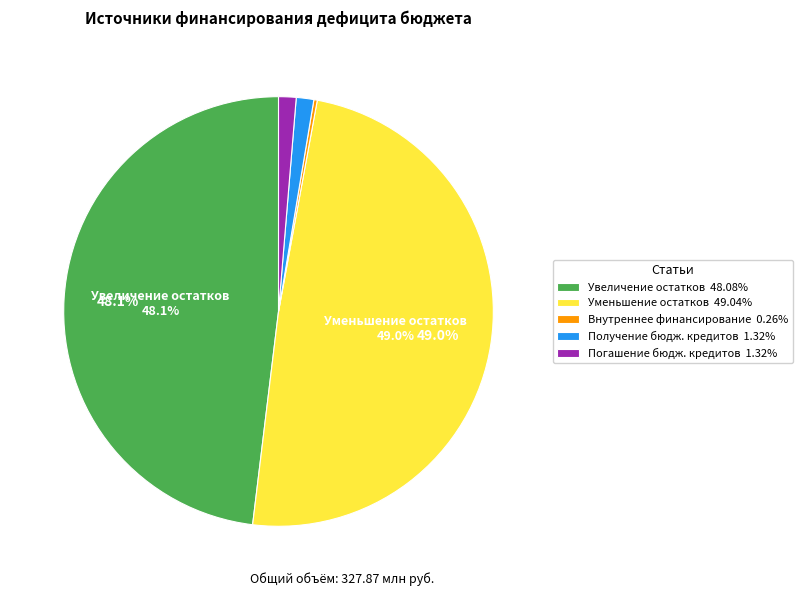

Is the sum of Увеличение остатков 48.08% and Уменьшение остатков 49.04% greater than half?

Yes